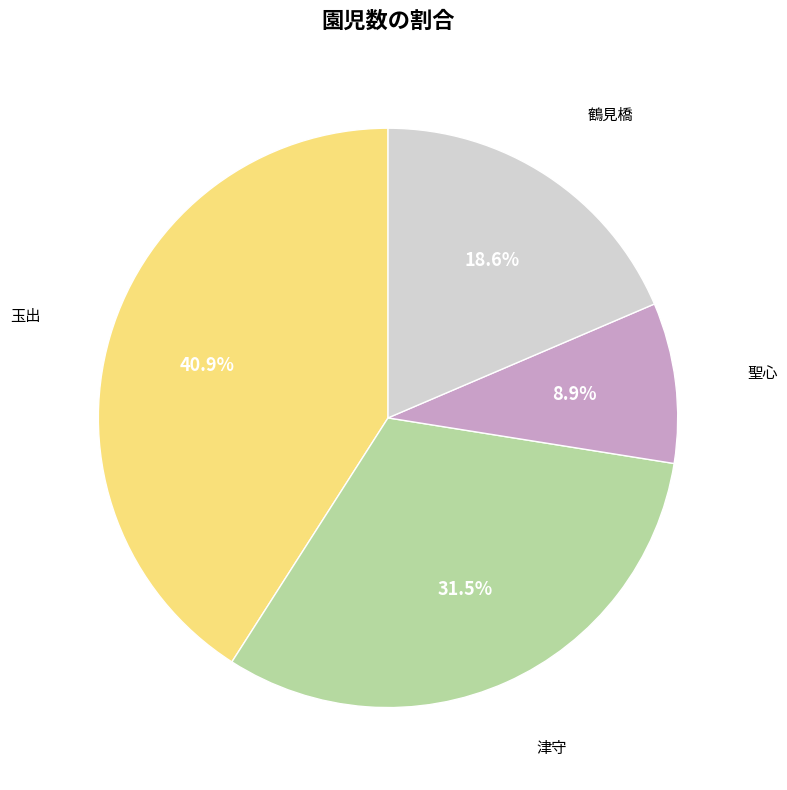

Is there any slice that represents more than half of the pie?

No